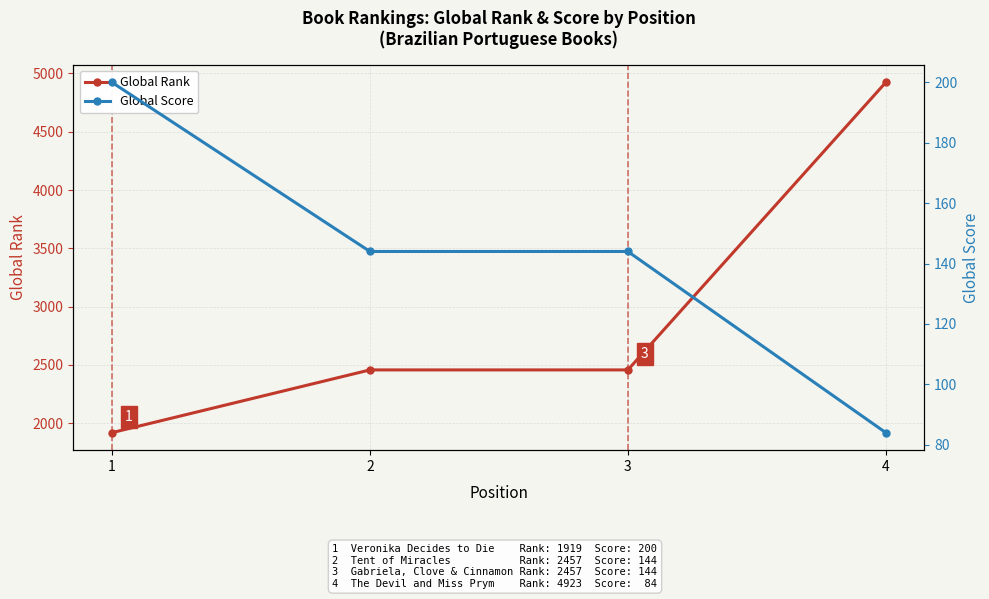

Where does the Global Score series first go above 144?

1